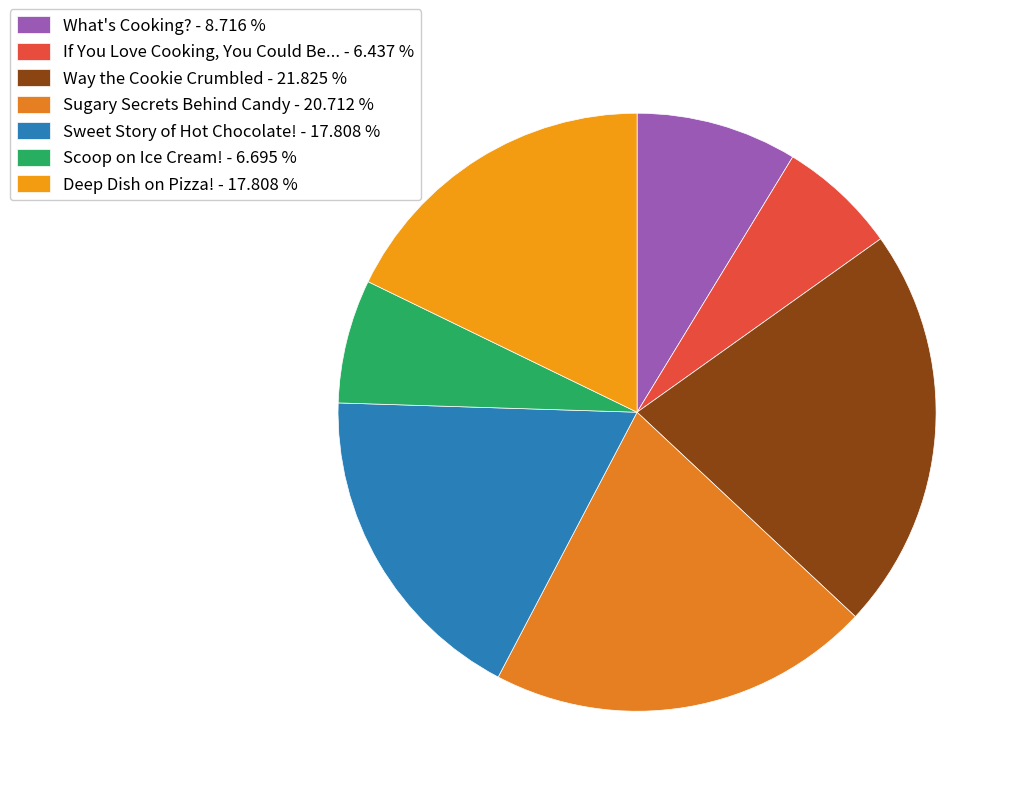

To the nearest percent, what portion does If You Love Cooking, You Could Be... represent?

6%